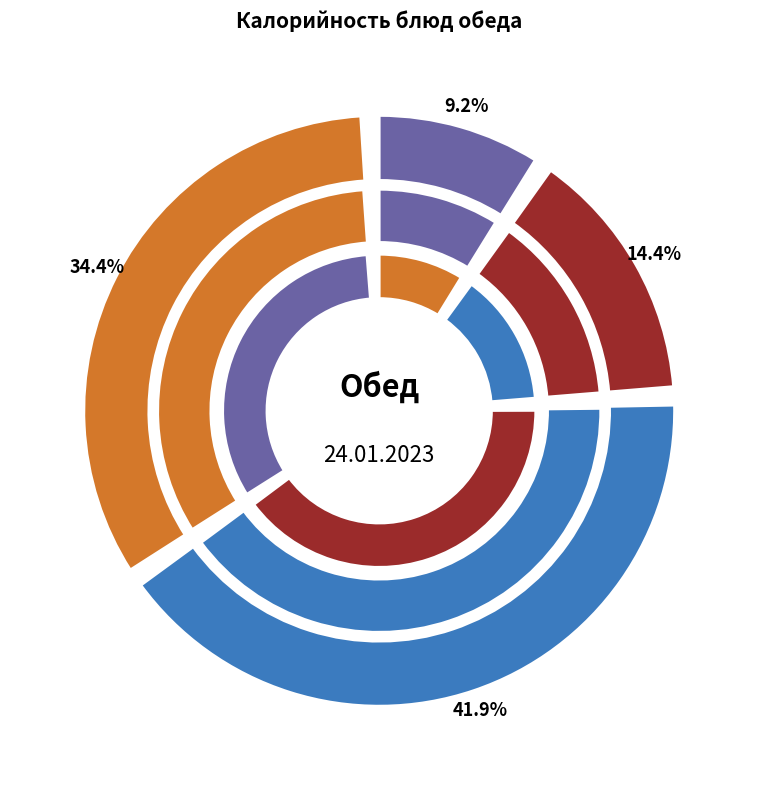

Do каша гороховая and бутерброд с маслом с сыром together represent more than half of the pie?

No